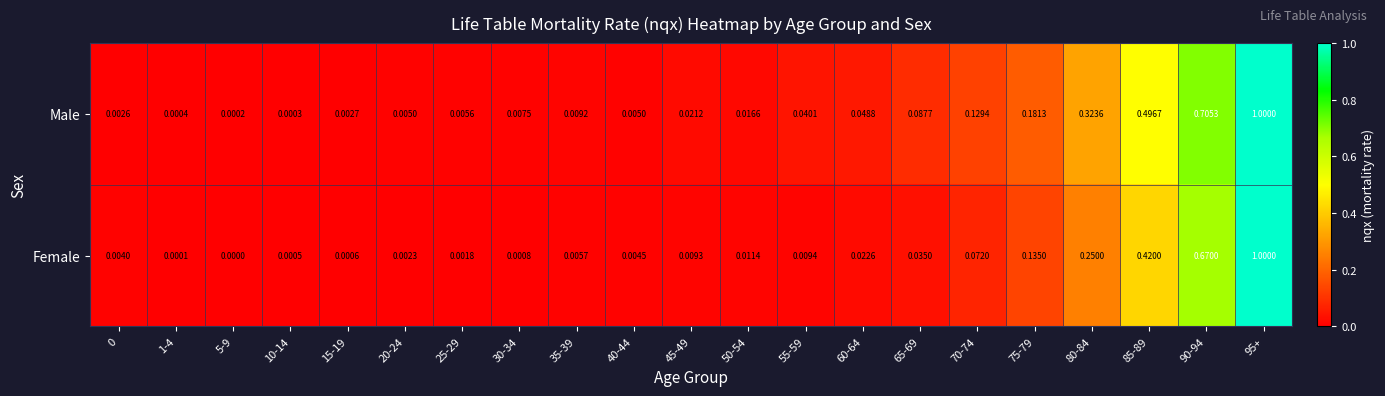

Which series has the widest spread of values?

Female